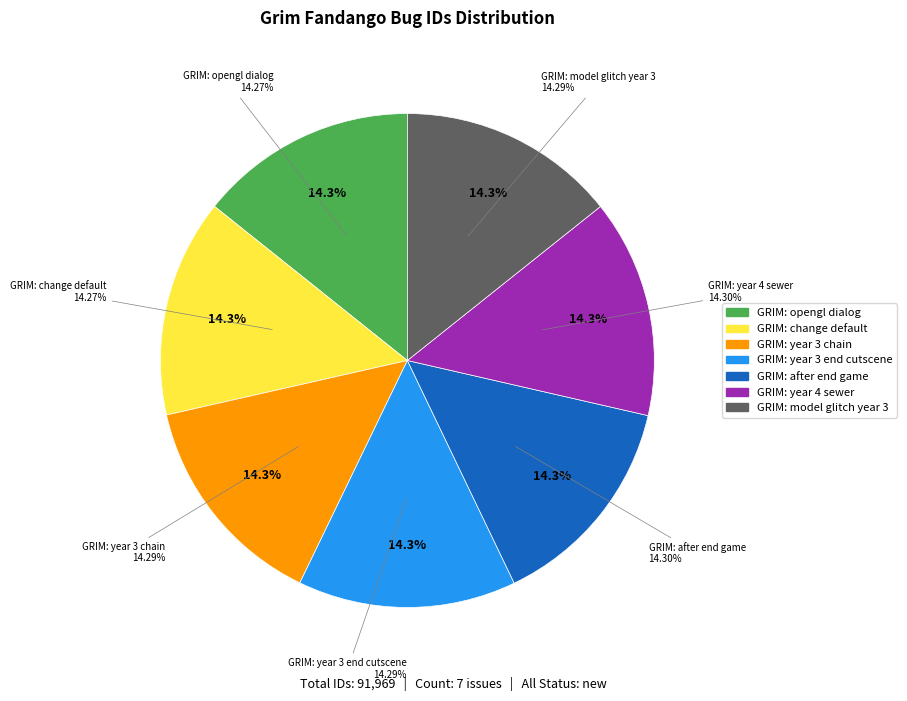

Rank the categories by value from lowest to highest.

GRIM: opengl dialog, GRIM: change default, GRIM: model glitch year 3, GRIM: year 3 chain, GRIM: year 3 end cutscene, GRIM: after end game, GRIM: year 4 sewer